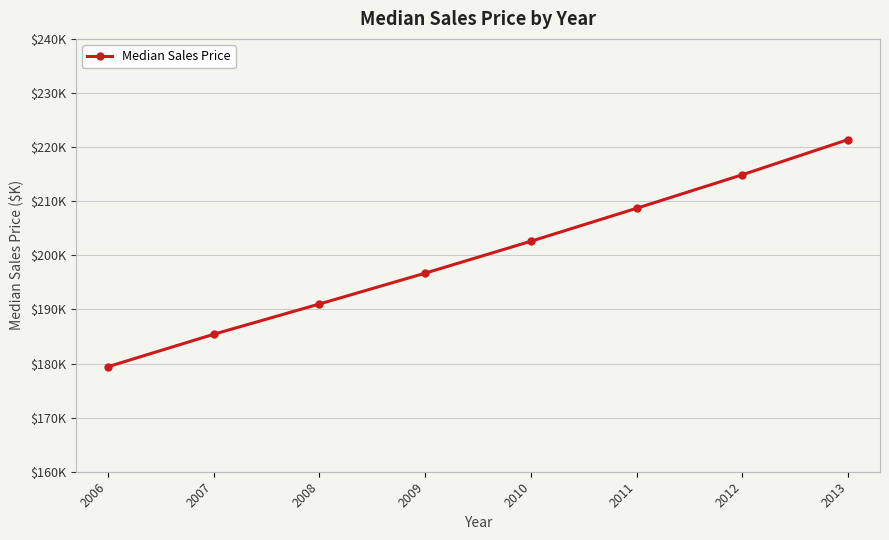

Which has a higher value, 2010 or 2009?

2010